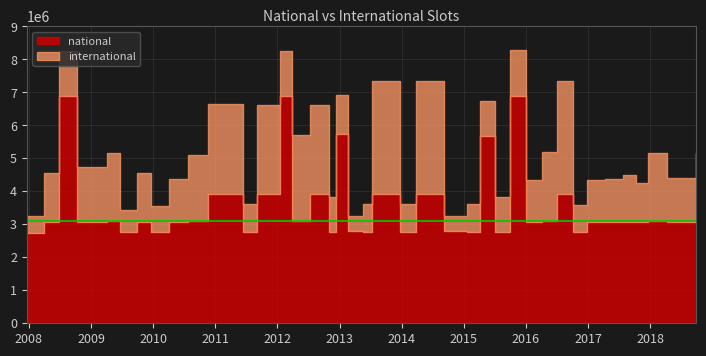

What is the total value across all series at 2017-12-22?

5169874